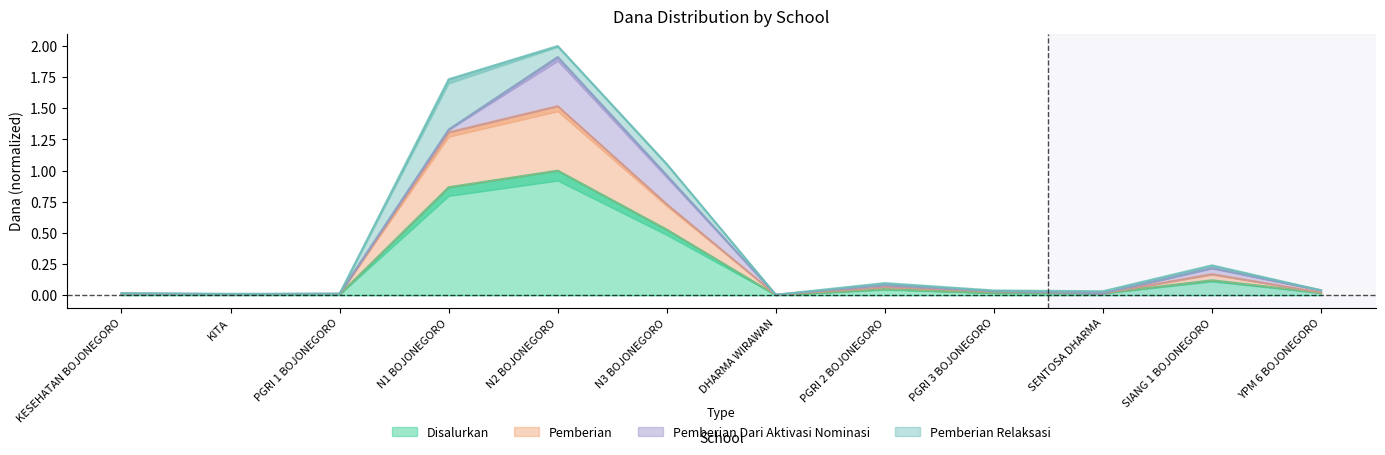

Which category has the highest value in the Disalurkan series?

N2 BOJONEGORO